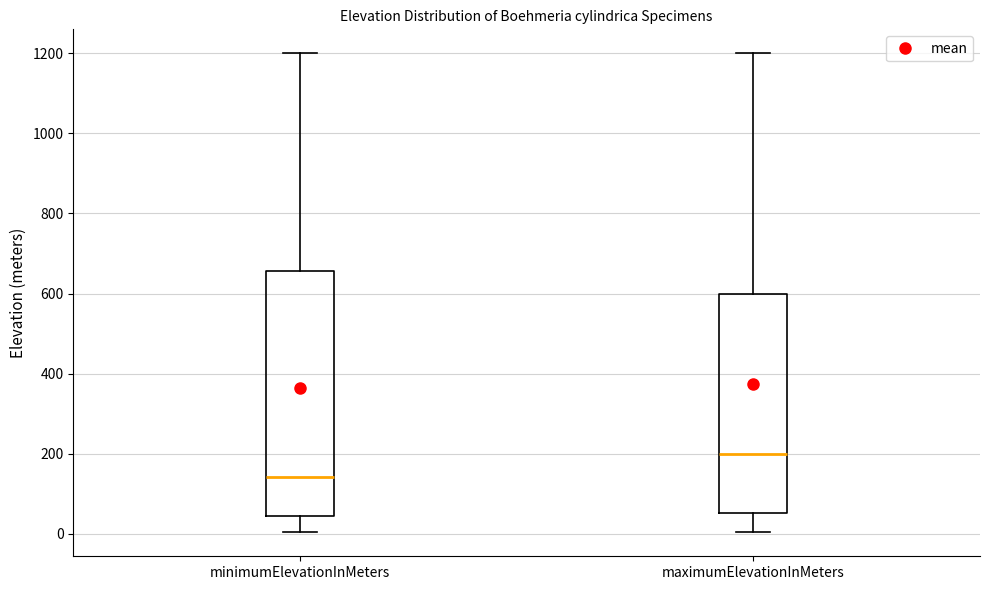

Reading left to right, transcribe this box plot: for each box, give where its median line is, the range the box spans, and where its two whiskers end, as read against the y-axis. The values are not printed on the chart, so give them approximately, as read against the axis.

minimumElevationInMeters: median 140, box 40 to 660, whiskers 0 to 1200
maximumElevationInMeters: median 200, box 60 to 600, whiskers 0 to 1200